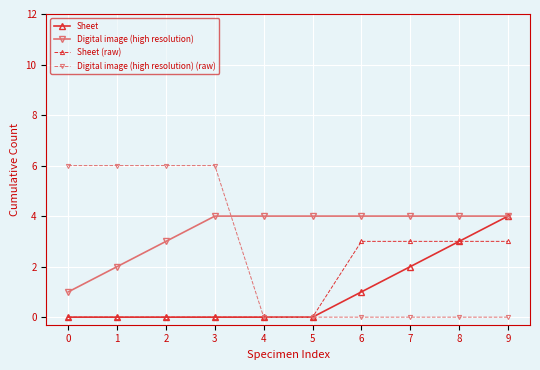

What is the value of the Digital image (high resolution) (raw) point at the 1st from the left?

6